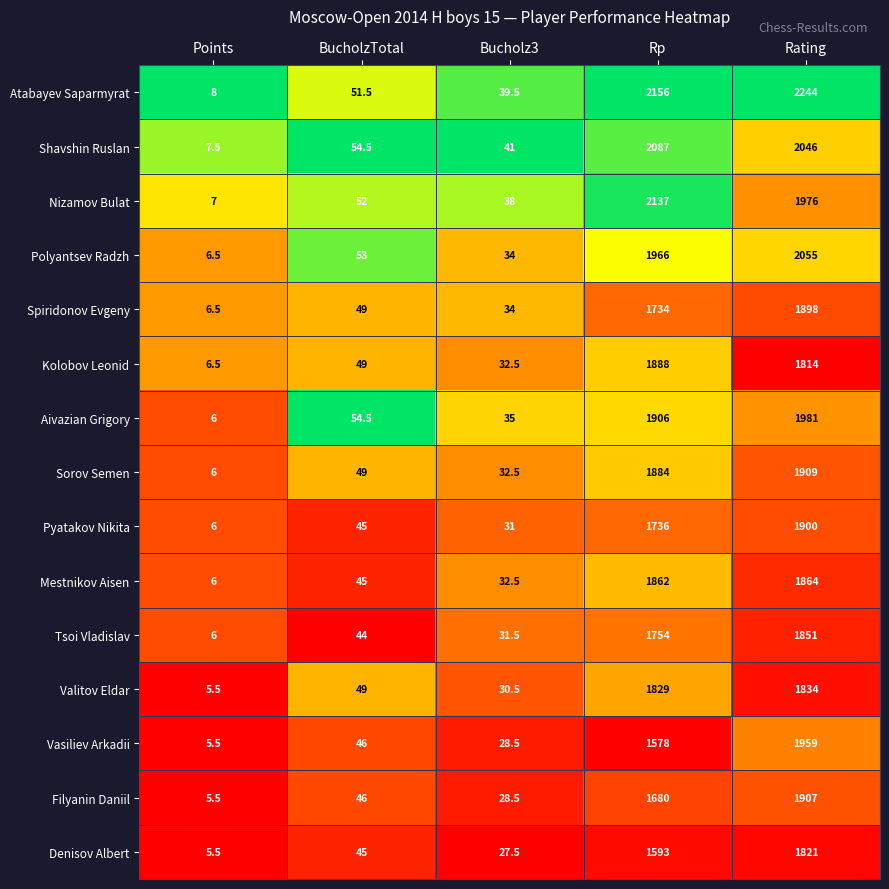

At which category is the sum across all series the highest?

Rating